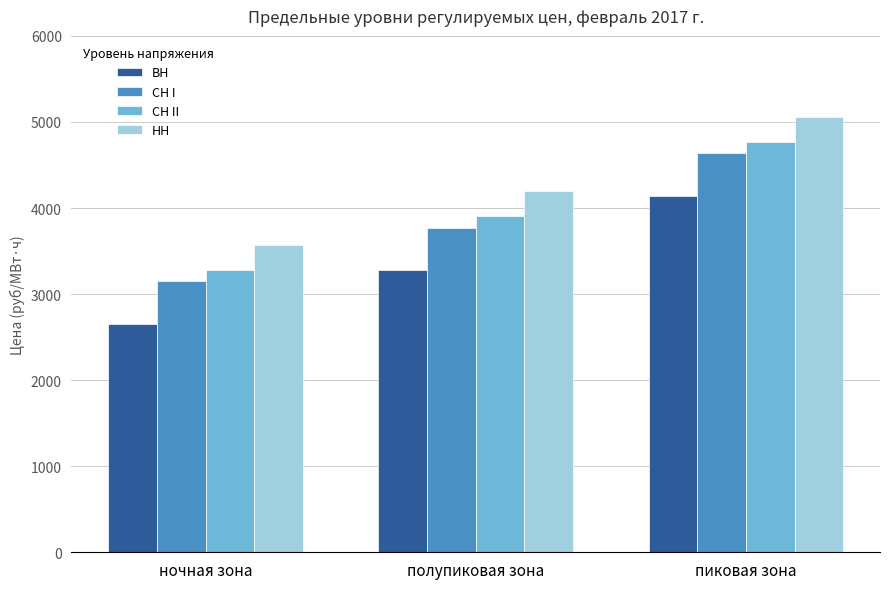

At how many categories does at least one series exceed 4757?

1